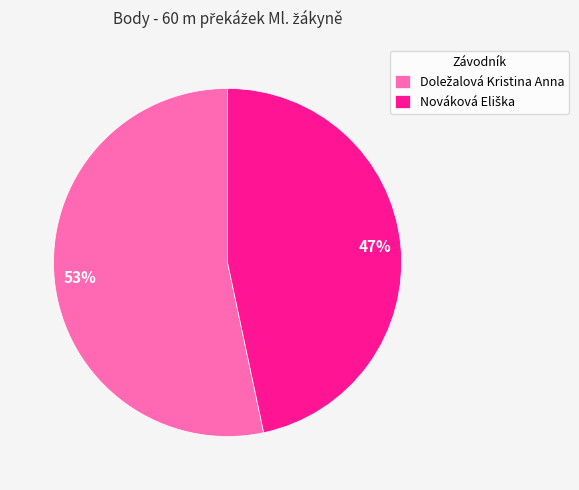

Does any single category account for the majority?

Yes